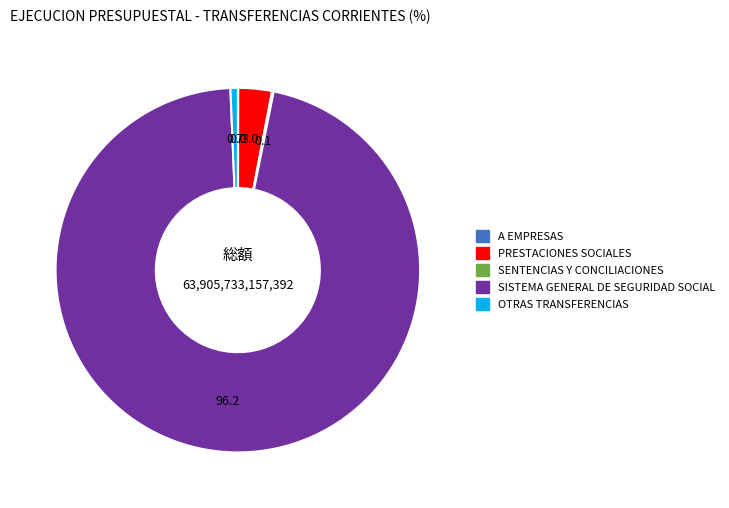

What is the largest slice in the pie chart?

SISTEMA GENERAL DE SEGURIDAD SOCIAL